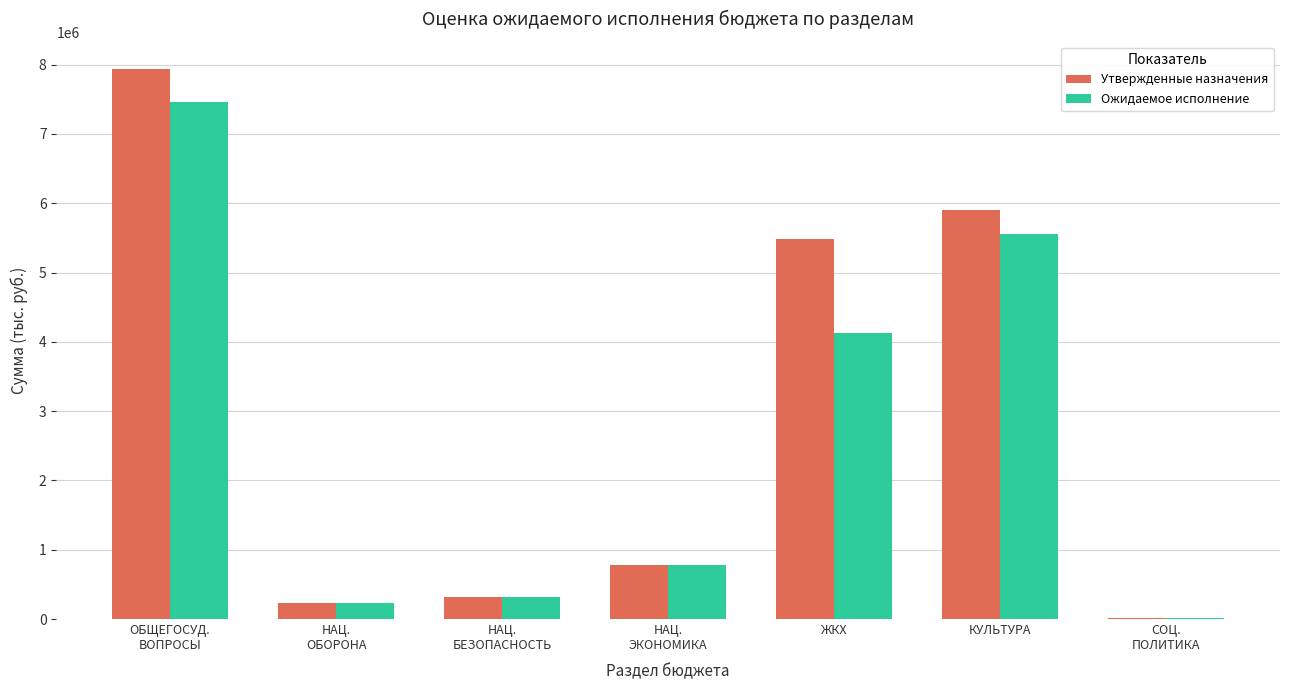

True or false: Утвержденные назначения has a value of 5483081.4 at ЖКХ.

True